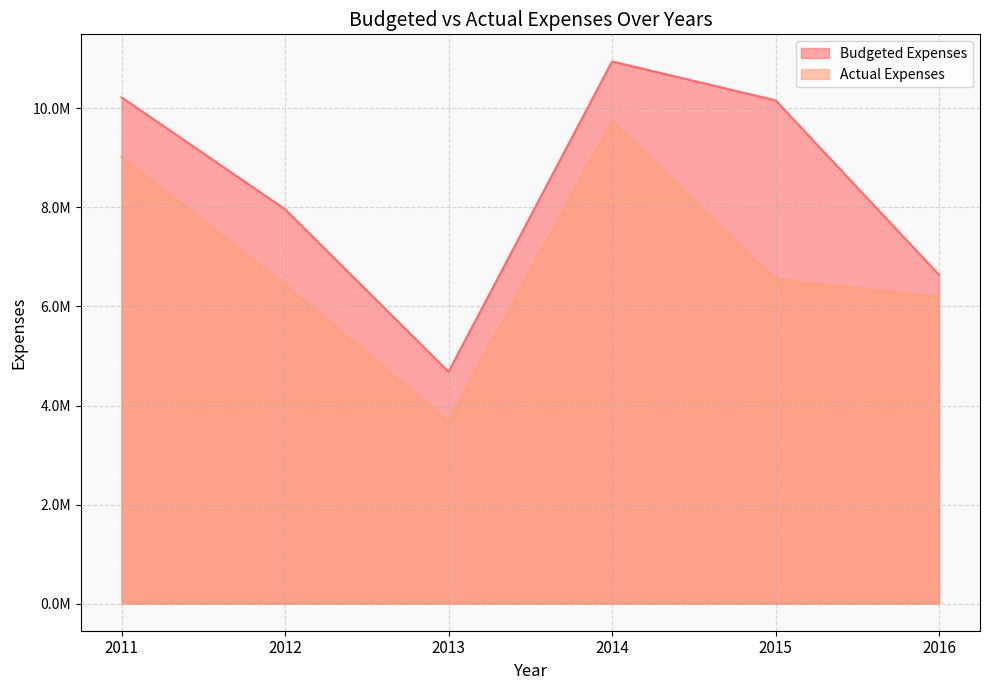

Reading left to right, list all the values displayed in this chart.

Budgeted Expenses: 10222293.0	7963091.8	4681610.8	10947446.8	10161660.9	6638500.0
Actual Expenses: 9018012.5	6444607.5	3688809.3	9744213.4	6546588.6	6186986.8